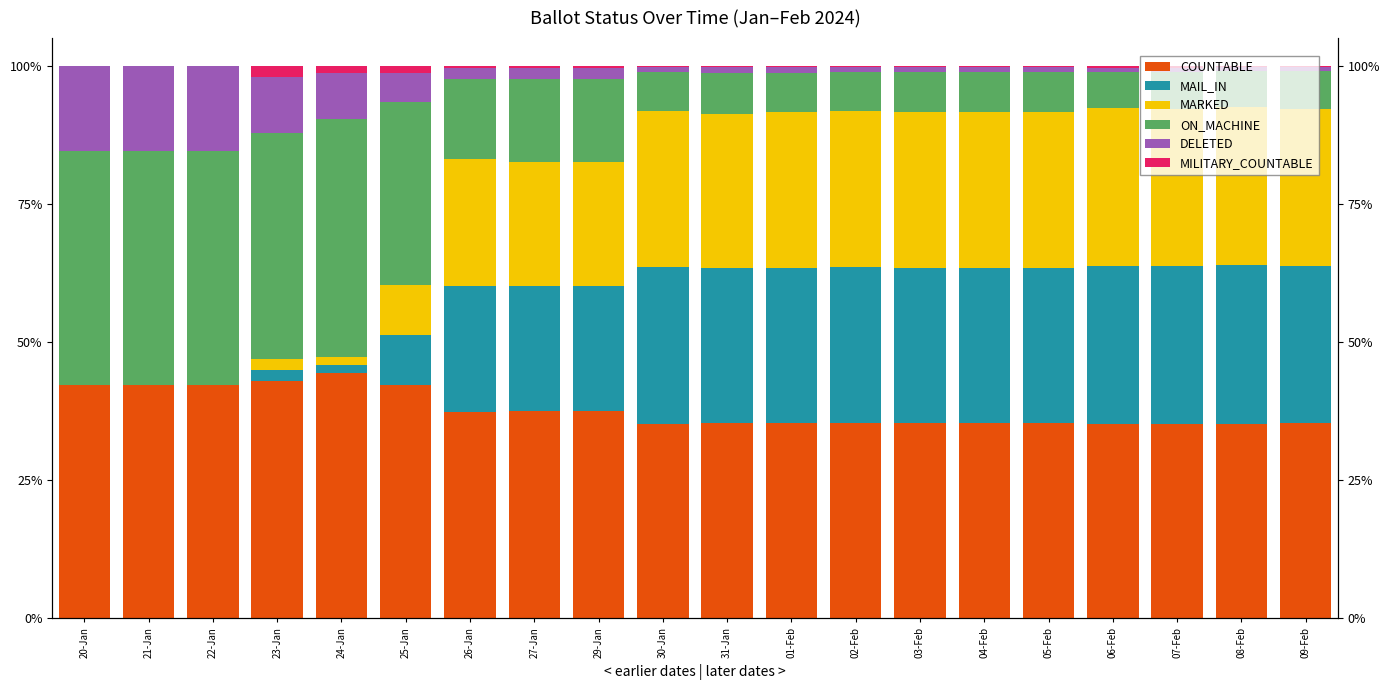

What is the label of the 8th bar from the right?

02-Feb